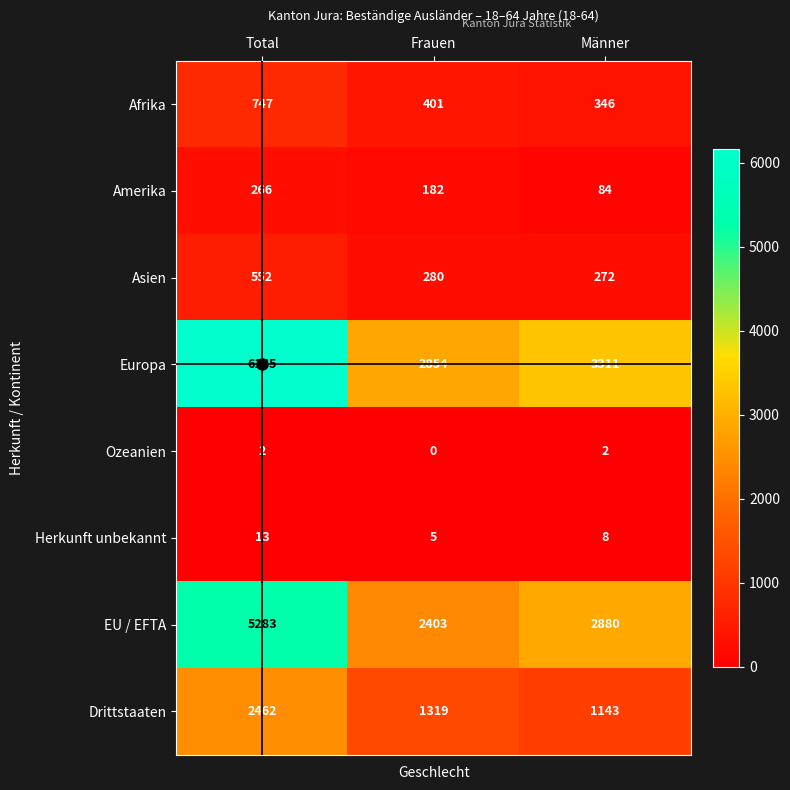

How many categories are shown in the chart?

3